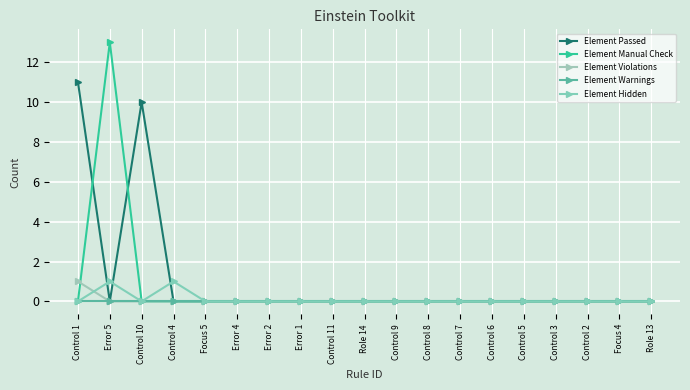

Between Control 2 and Control 9, which is larger?

Control 2